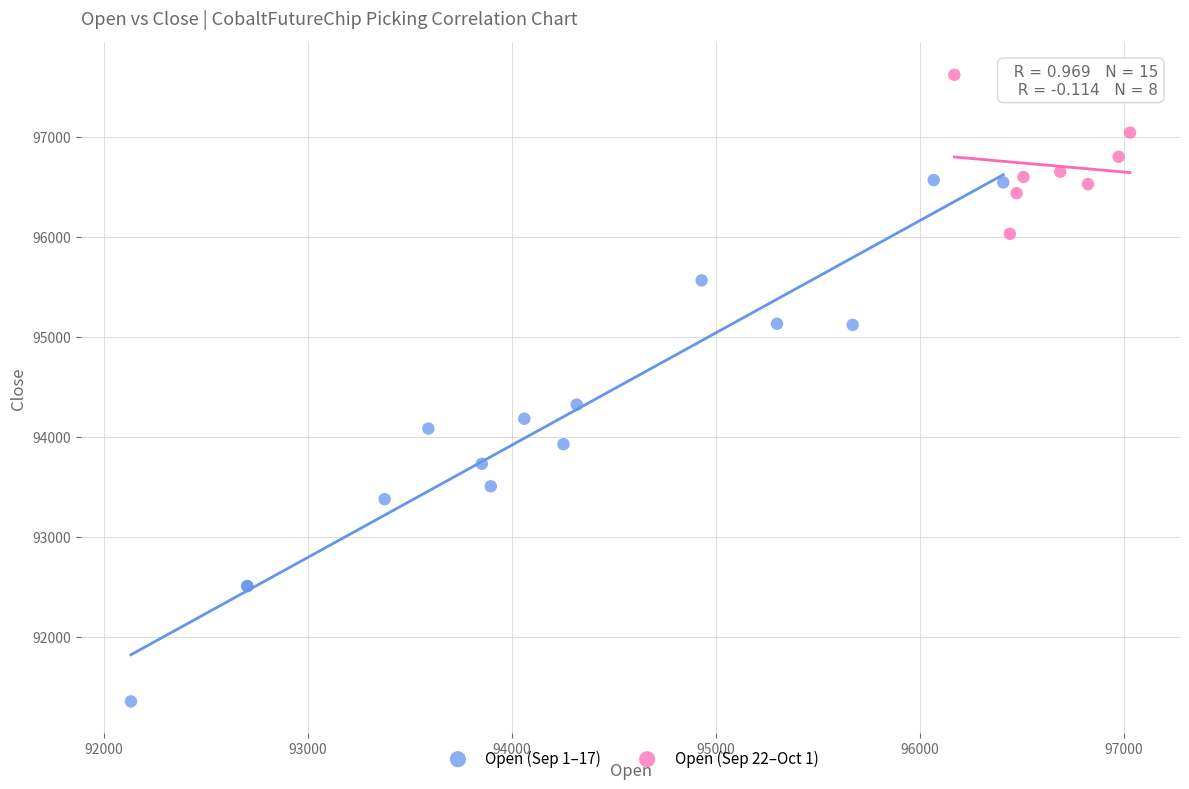

Which series contains the lowest Y value?

Open (Sep 1–17)